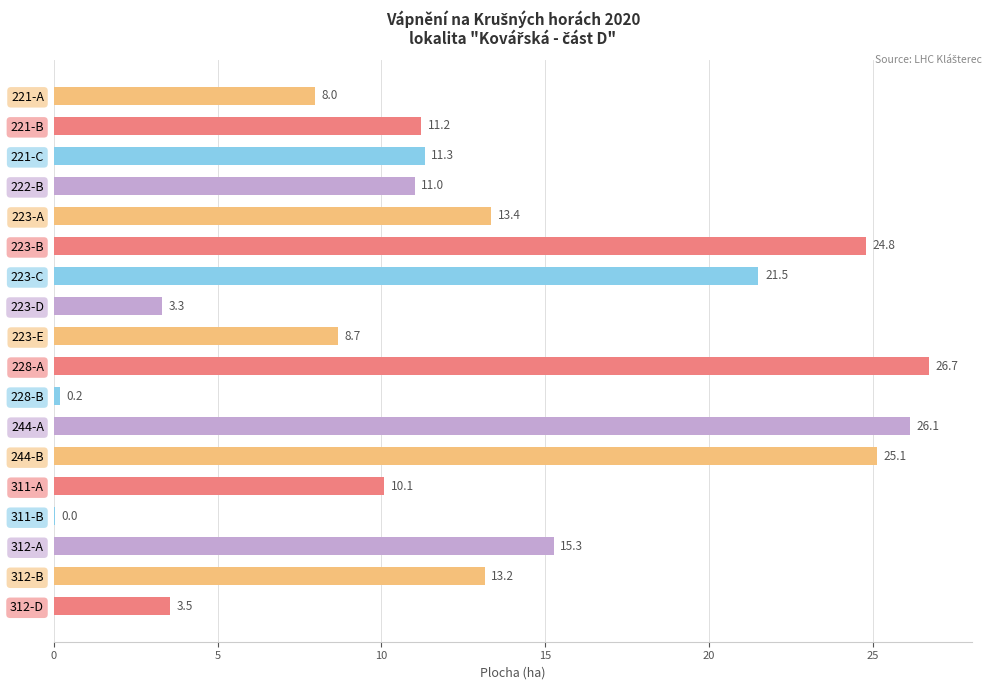

What is the greatest value displayed?

26.7